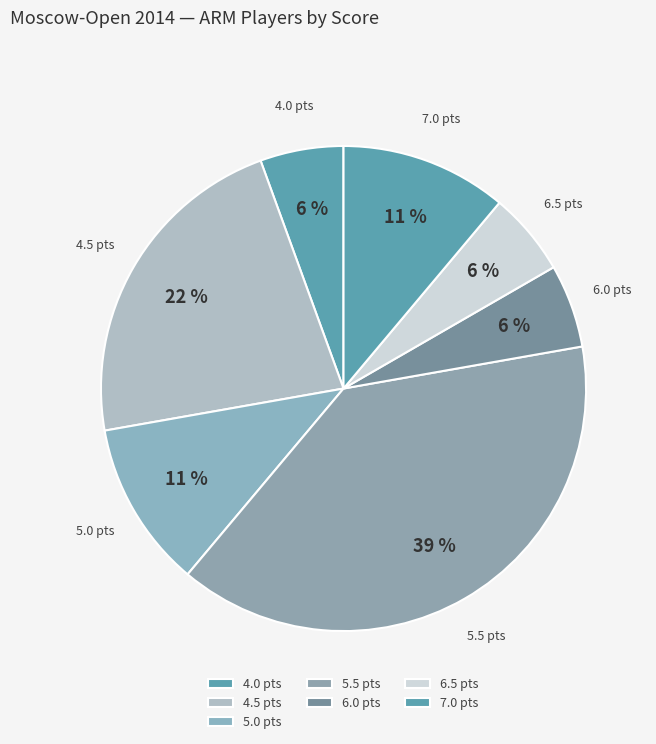

Is there a majority slice in this chart?

No